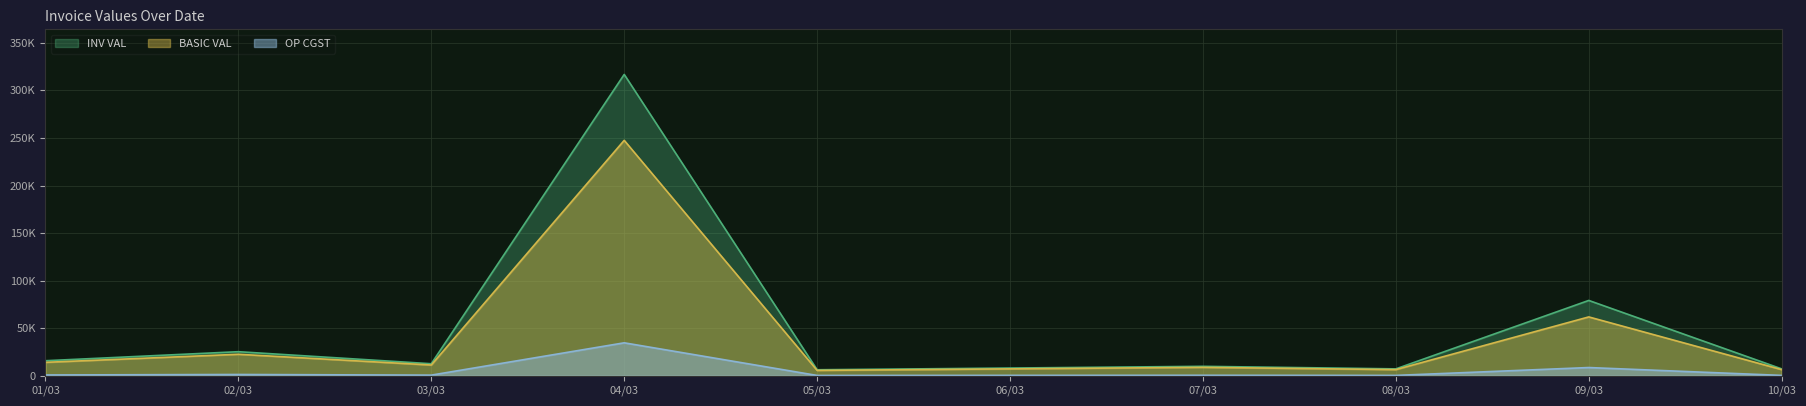

How many values in the OP CGST series are below 678?

4